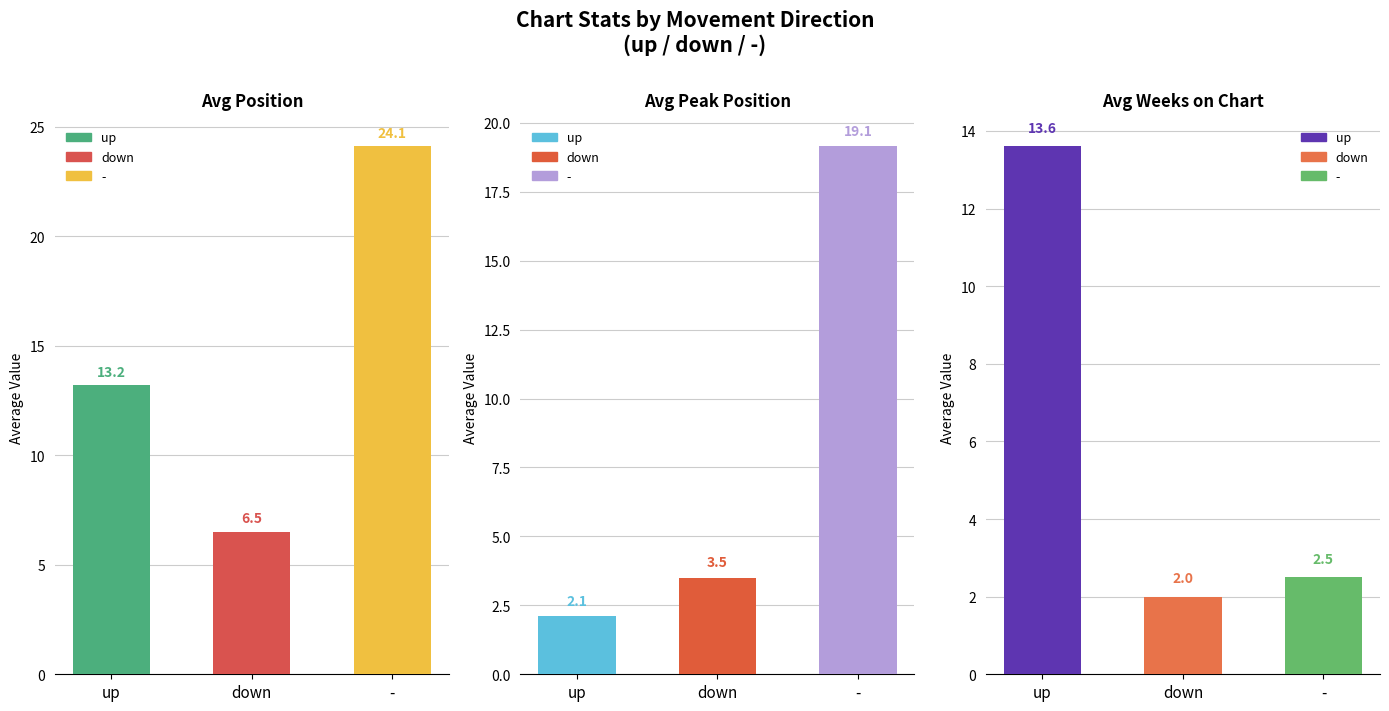

What position from the right is -?

1